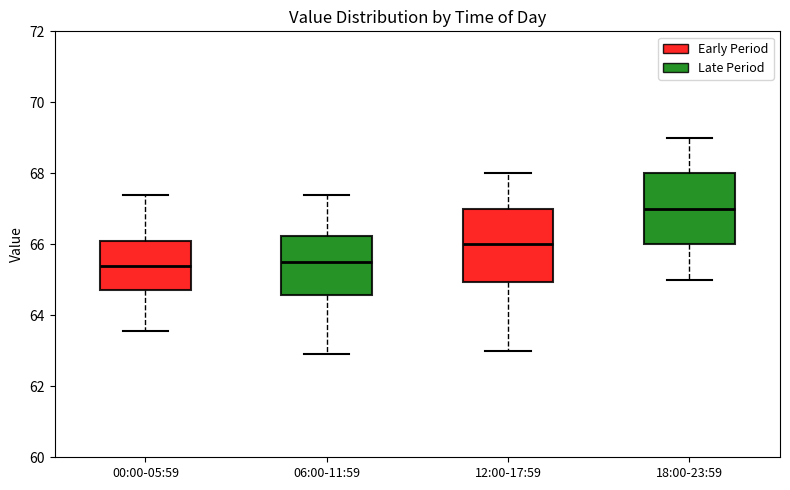

Reading left to right, transcribe this box plot: for each box, give where its median line is, the range the box spans, and where its two whiskers end, as read against the y-axis. The values are not printed on the chart, so give them approximately, as read against the axis.

00:00-05:59: median 65.4, box 64.8 to 66.2, whiskers 63.6 to 67.4
06:00-11:59: median 65.6, box 64.6 to 66.2, whiskers 63.0 to 67.4
12:00-17:59: median 66.0, box 65.0 to 67.0, whiskers 63.0 to 68.0
18:00-23:59: median 67.0, box 66.0 to 68.0, whiskers 65.0 to 69.0